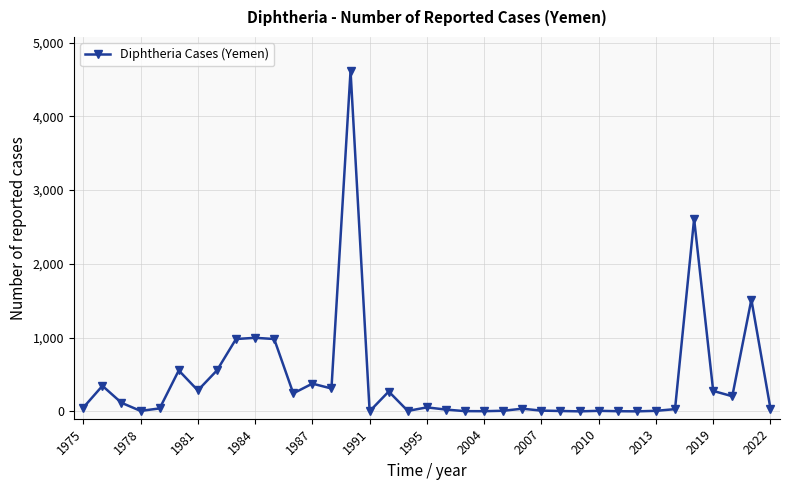

What is the sum of all values?

15565